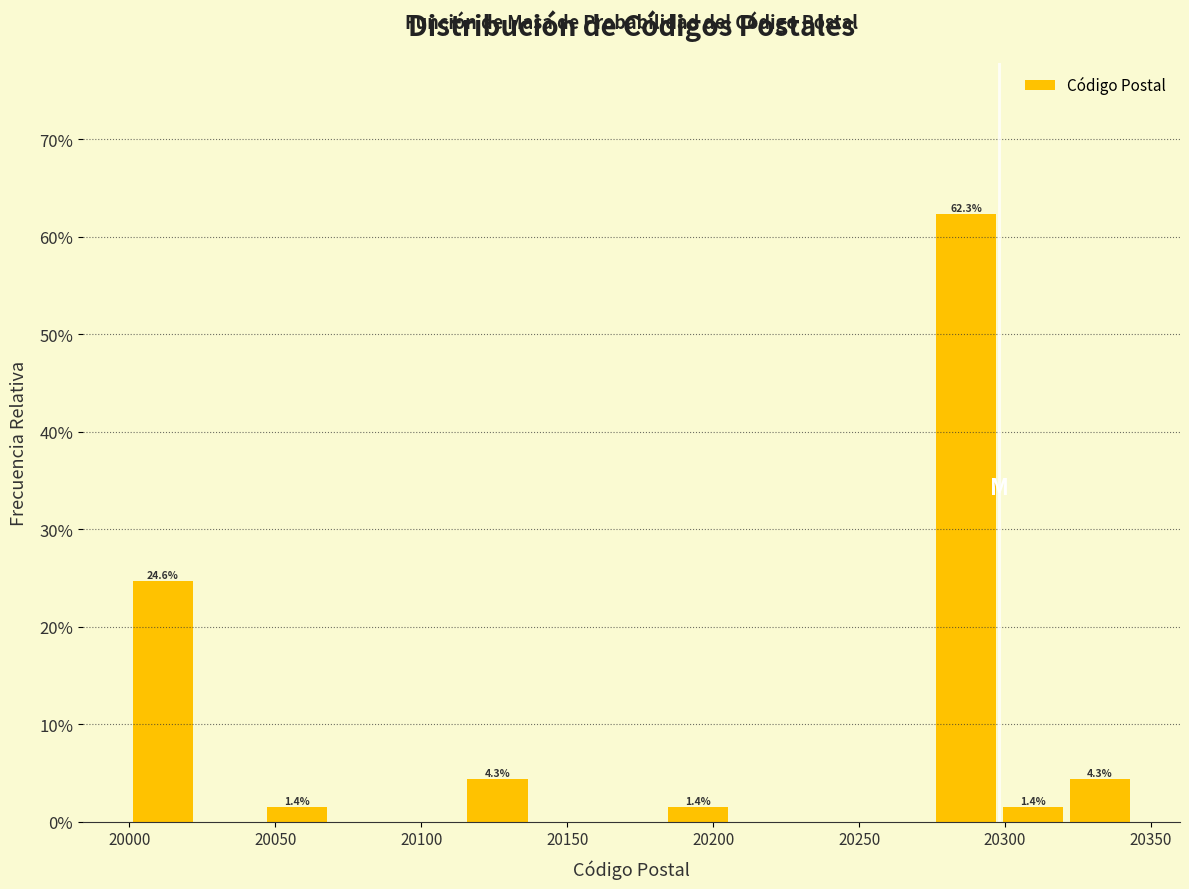

Which range on the x-axis has the tallest bar?

20275 to 20300